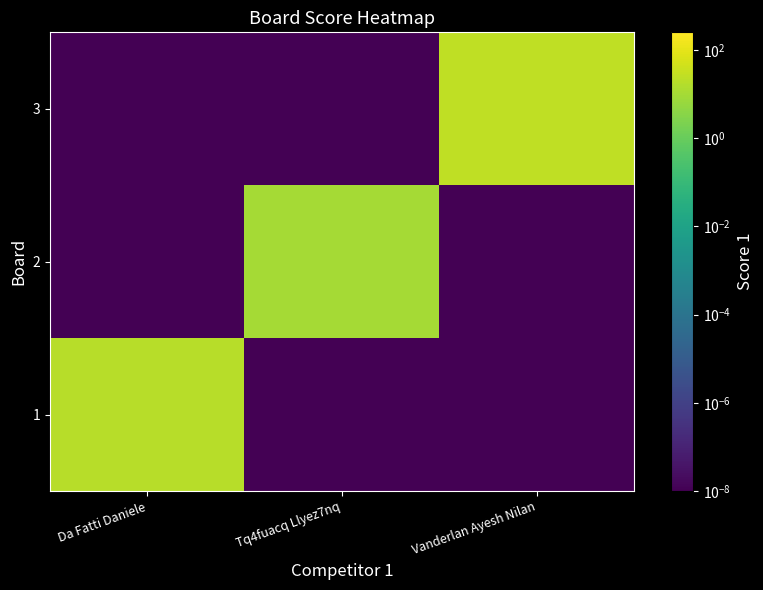

Reading left to right, list all the values displayed in this chart.

1: Da Fatti Daniele=19.0	Tq4fuacq Llyez7nq=0.0	Vanderlan Ayesh Nilan=0.0
2: Da Fatti Daniele=0.0	Tq4fuacq Llyez7nq=10.0	Vanderlan Ayesh Nilan=0.0
3: Da Fatti Daniele=0.0	Tq4fuacq Llyez7nq=0.0	Vanderlan Ayesh Nilan=25.0